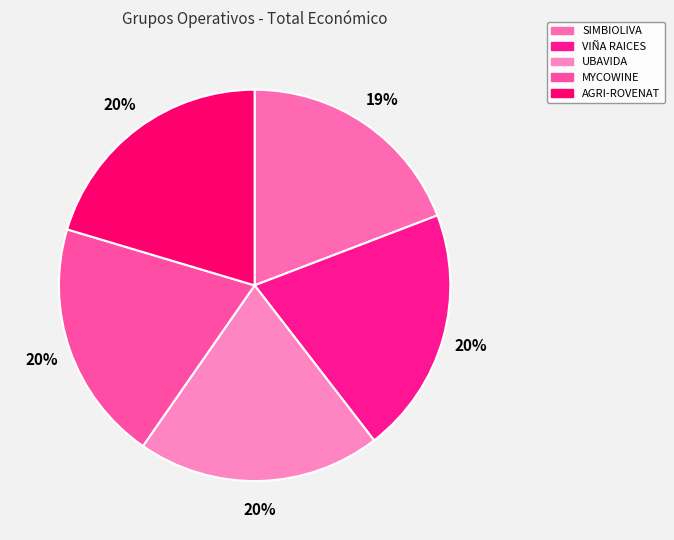

To the nearest percent, what is the combined percentage of SIMBIOLIVA and MYCOWINE?

39%